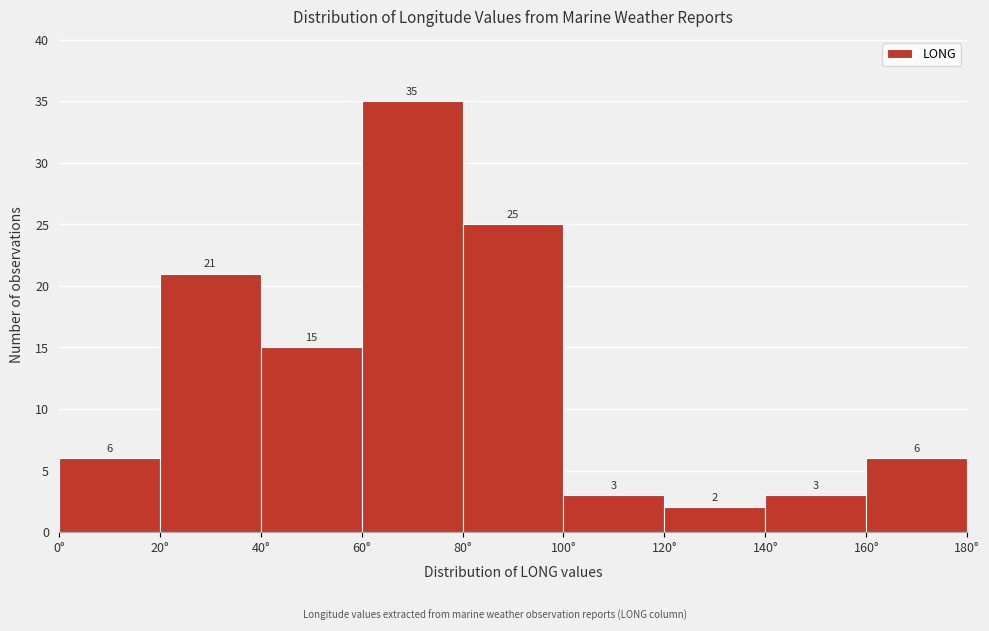

Which range on the x-axis has the tallest bar?

60 to 80